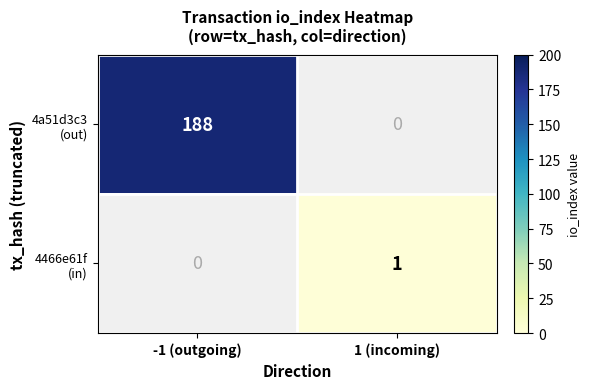

Which has a higher value, 1 (incoming) or -1 (outgoing)?

-1 (outgoing)